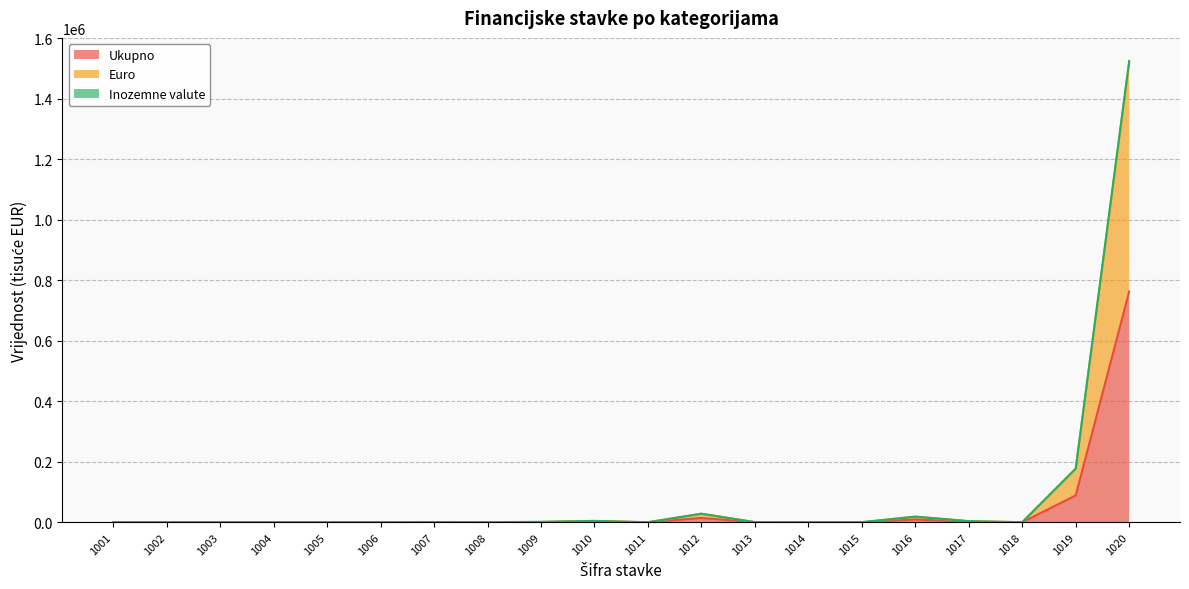

At which category does Ukupno reach its first local peak?

1007